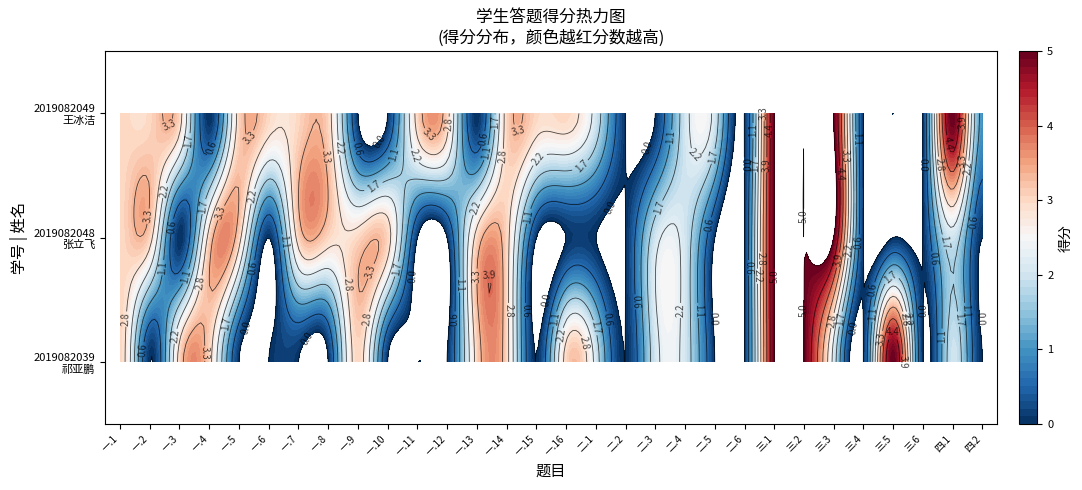

Rank the series by their average value, from lowest to highest.

2019082039, 2019082048, 2019082049